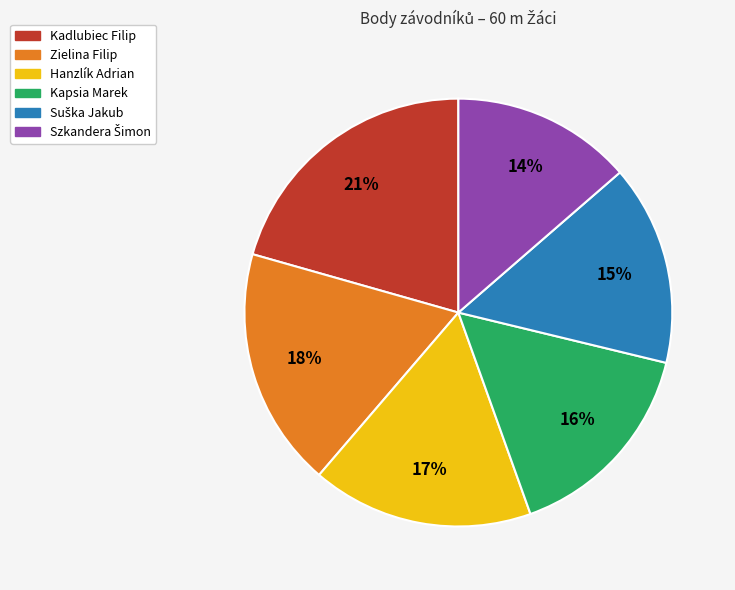

How many slices are in this pie chart?

6